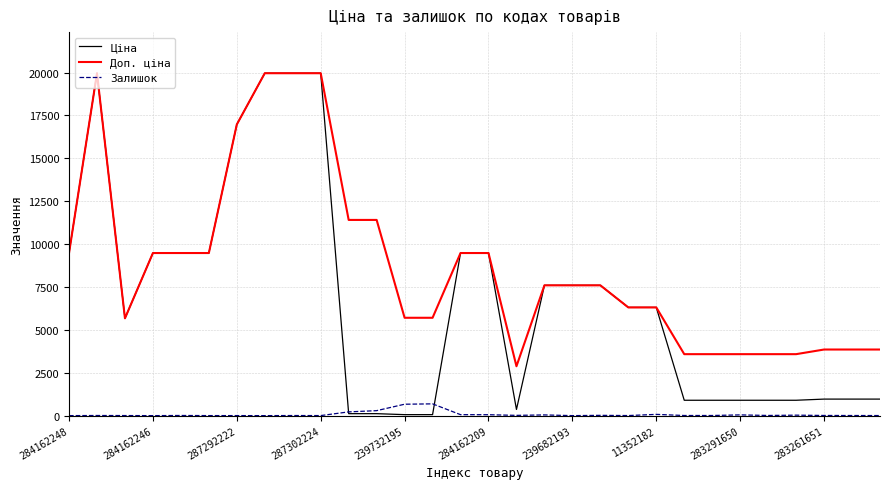

Rank the series by their average value, from highest to lowest.

Доп. ціна, Ціна, Залишок